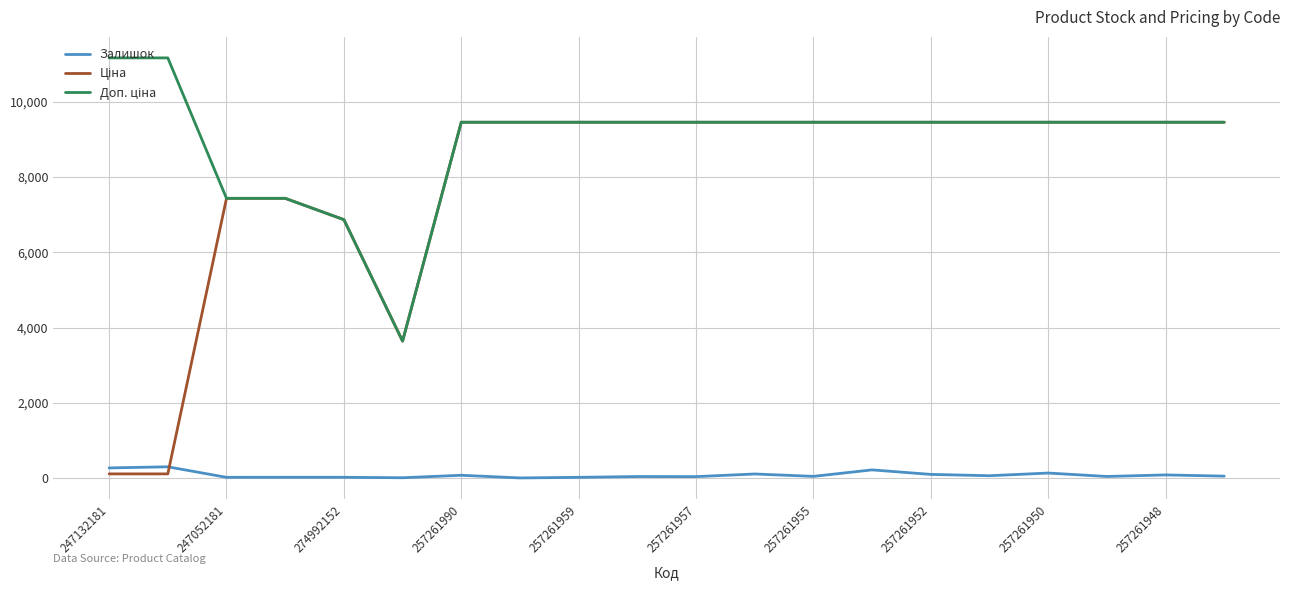

What is the maximum value shown in the chart?

11169.0